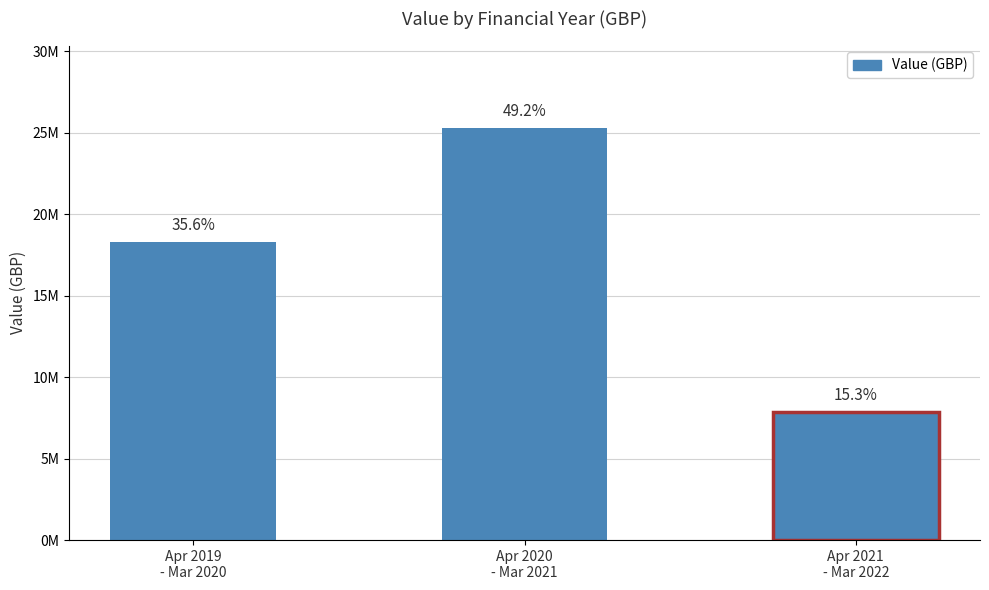

What is the difference between the maximum and minimum values?

17440000